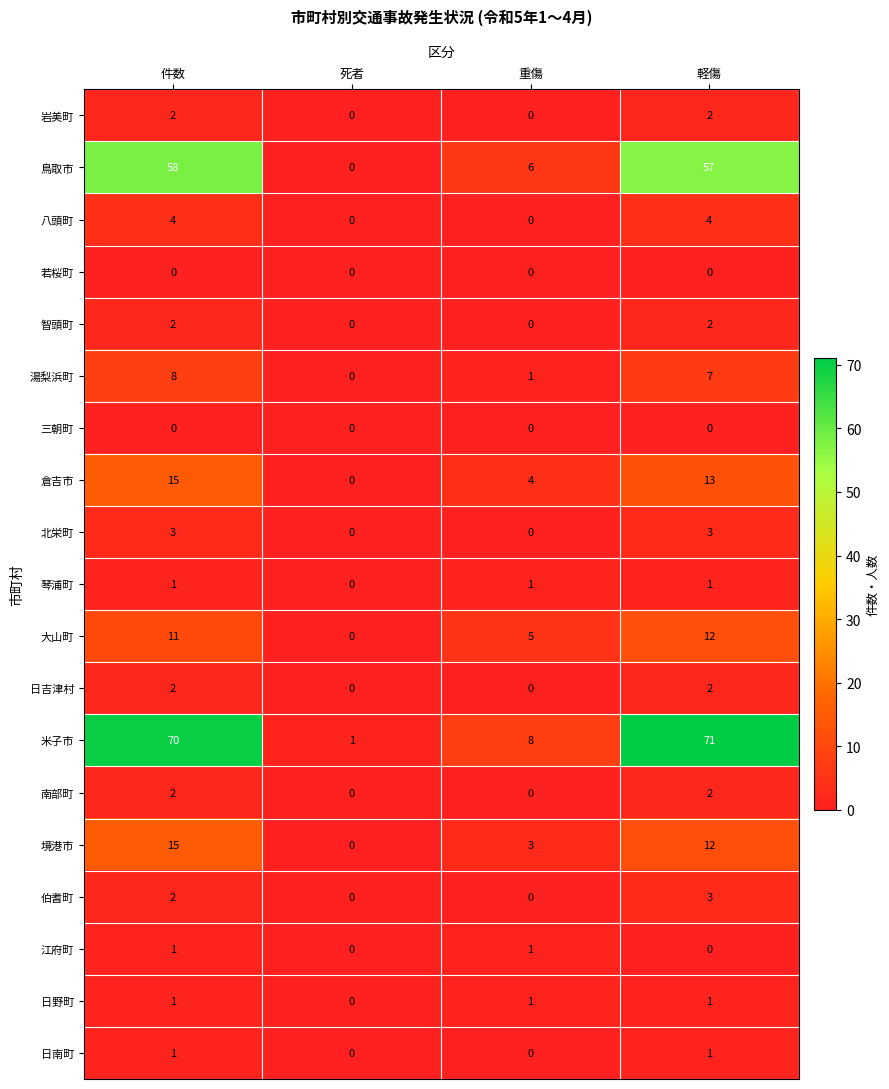

At how many categories does at least one series exceed 37?

2